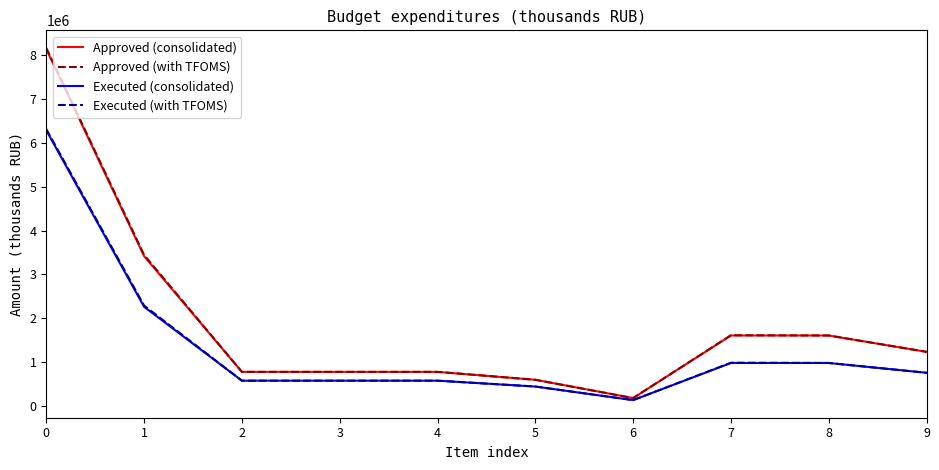

What is the total value across all series at 3?

2710659.2